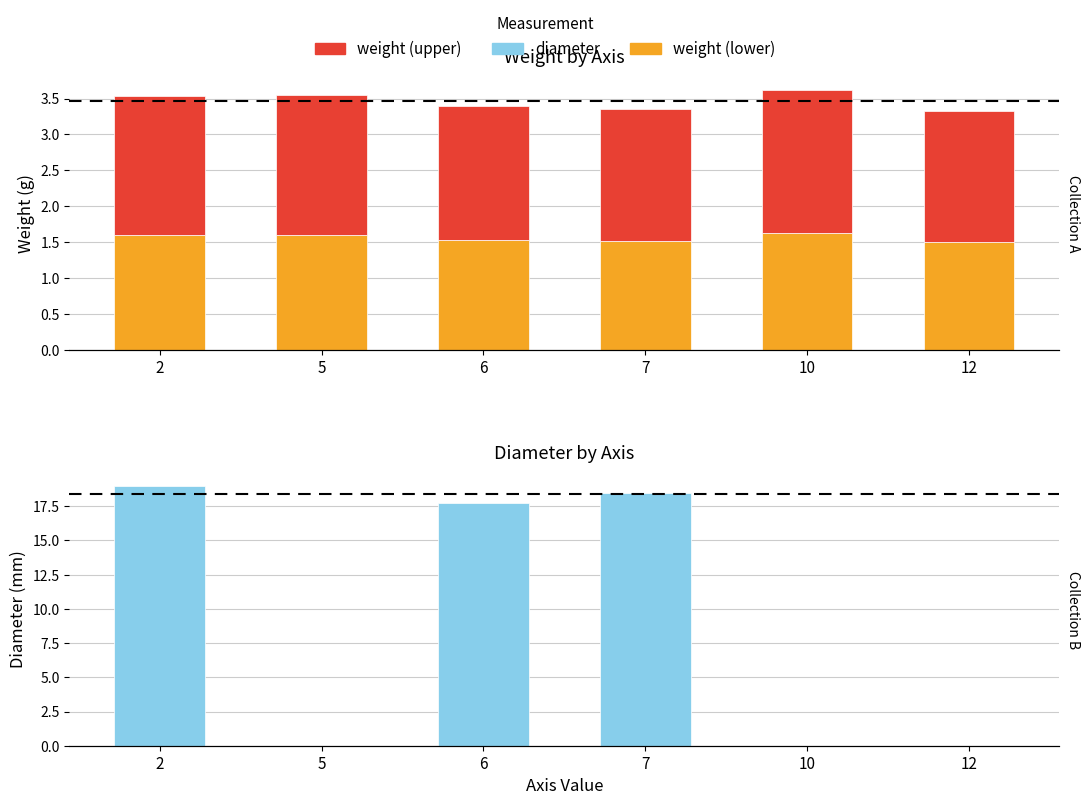

What is the spread (max minus min) of values at 10?

2.0